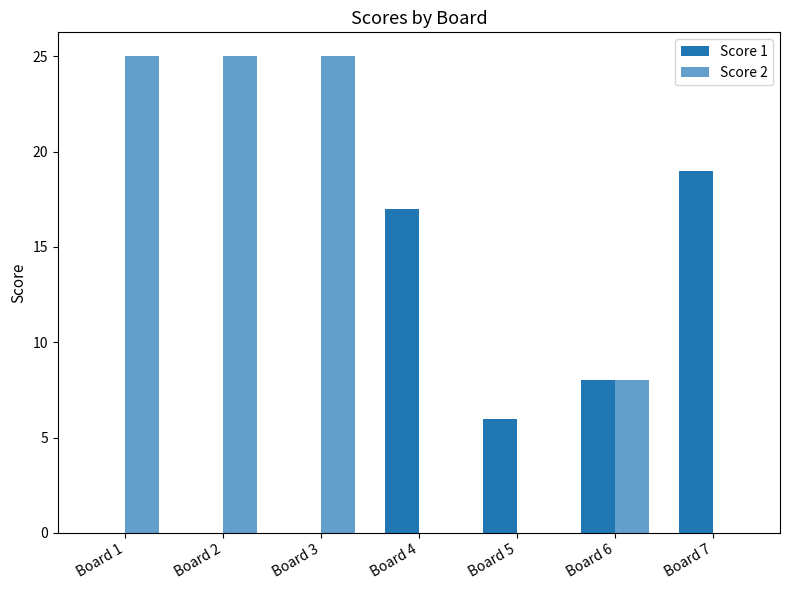

Does the chart contain stacked bars?

No